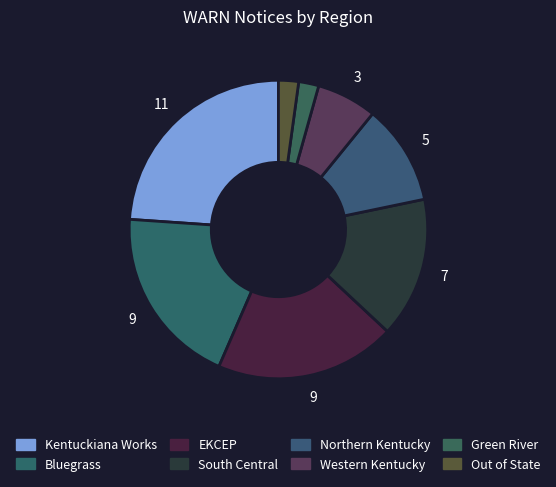

Which category has the biggest portion of the pie?

Kentuckiana Works